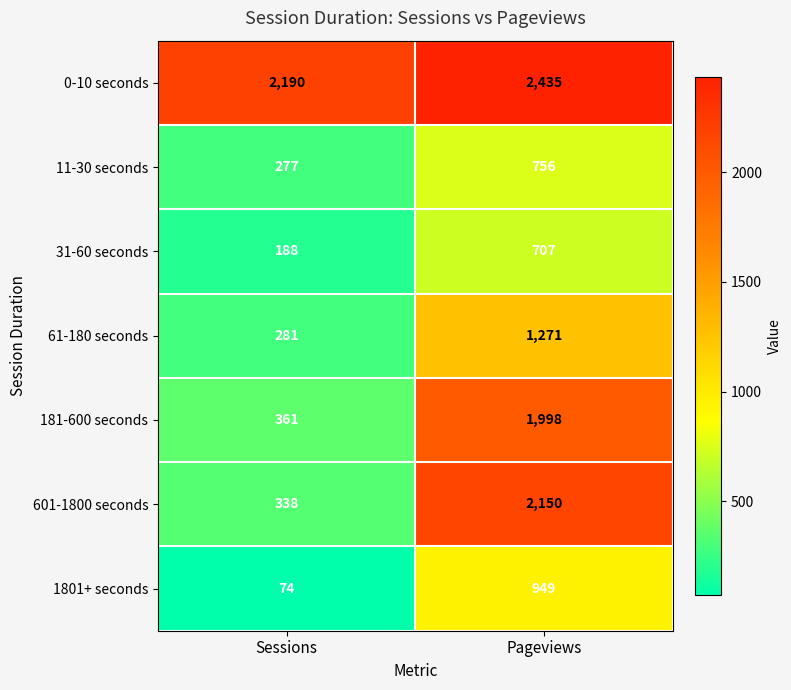

At which label is 1801+ seconds closest to 511?

Sessions